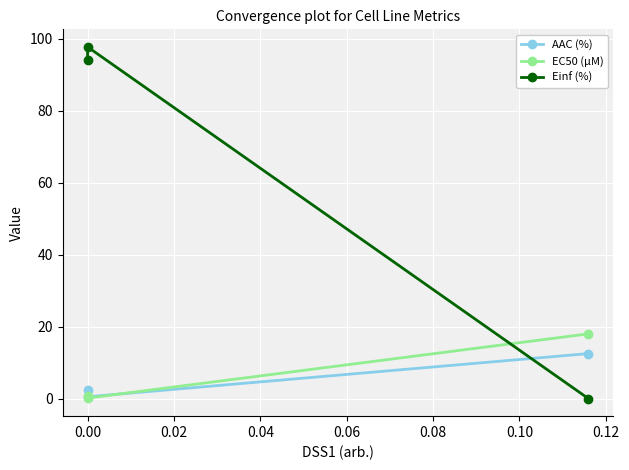

How many data points does each series have?

3